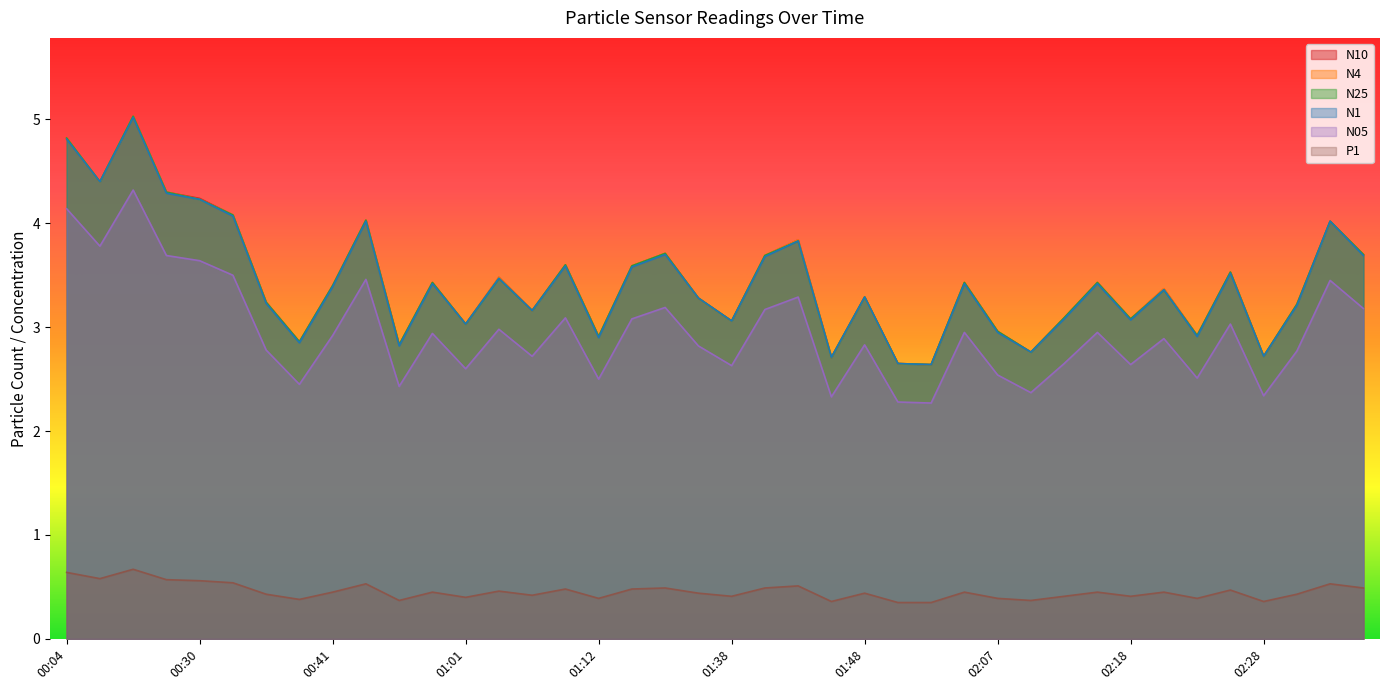

Between 00:07 and 01:26, which series saw the biggest shift?

N1